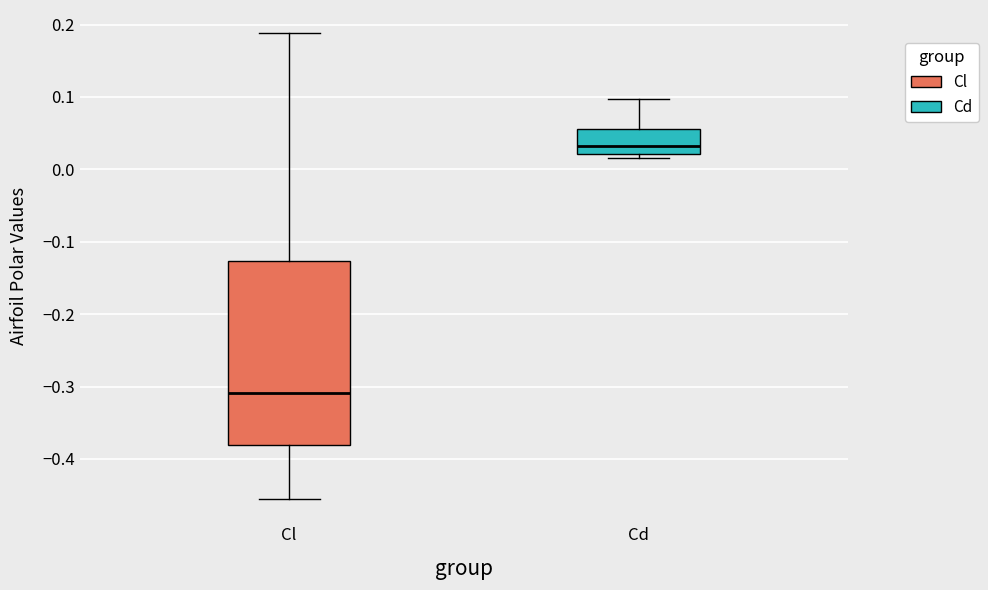

Which box is the tallest, from its lower edge to its upper edge?

Cl